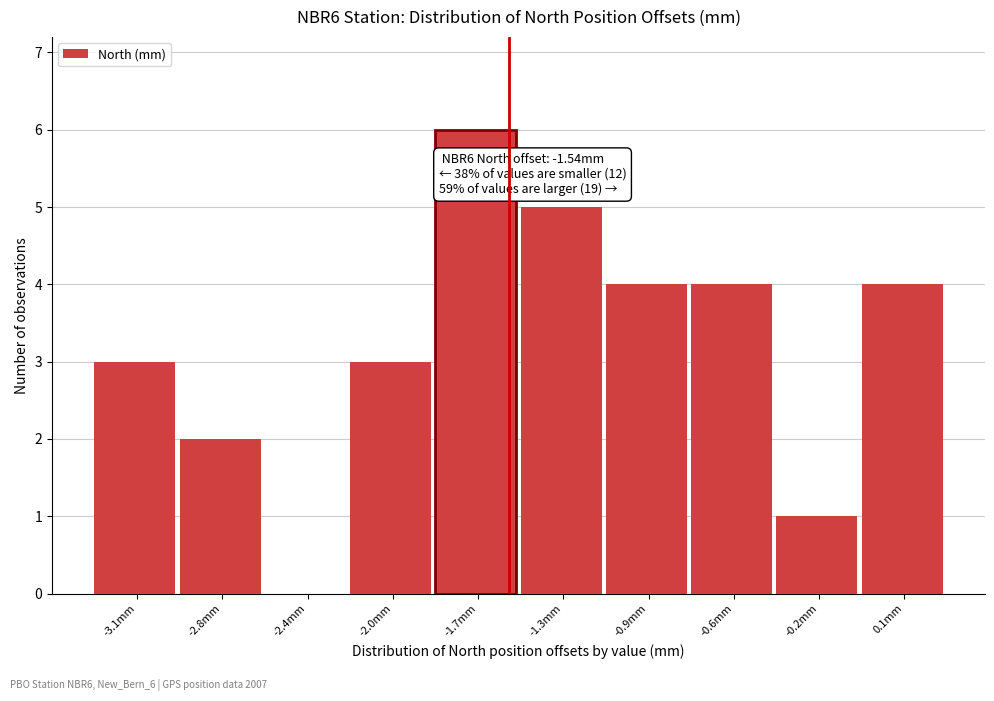

Reading left to right, transcribe all the data shown in this chart.

-3.1mm=3	-2.8mm=2	-2.4mm=0	-2.0mm=3	-1.7mm=6	-1.3mm=5	-0.9mm=4	-0.6mm=4	-0.2mm=1	0.1mm=4